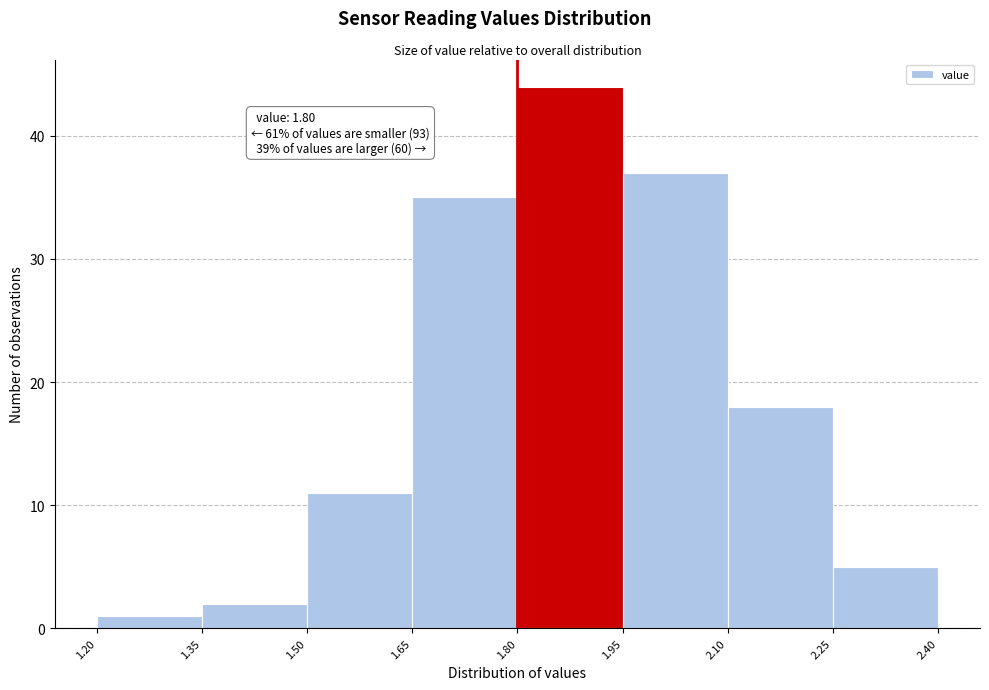

Over which range of the x-axis is the bar tallest?

1.80 to 1.95